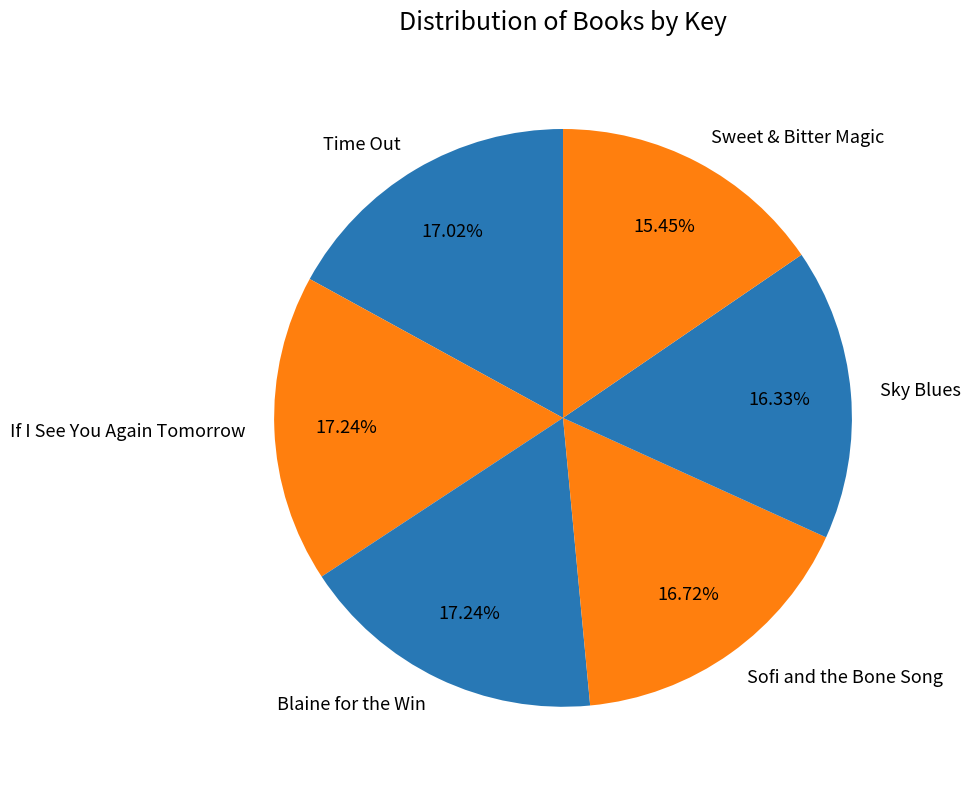

Is there any slice that represents more than half of the pie?

No